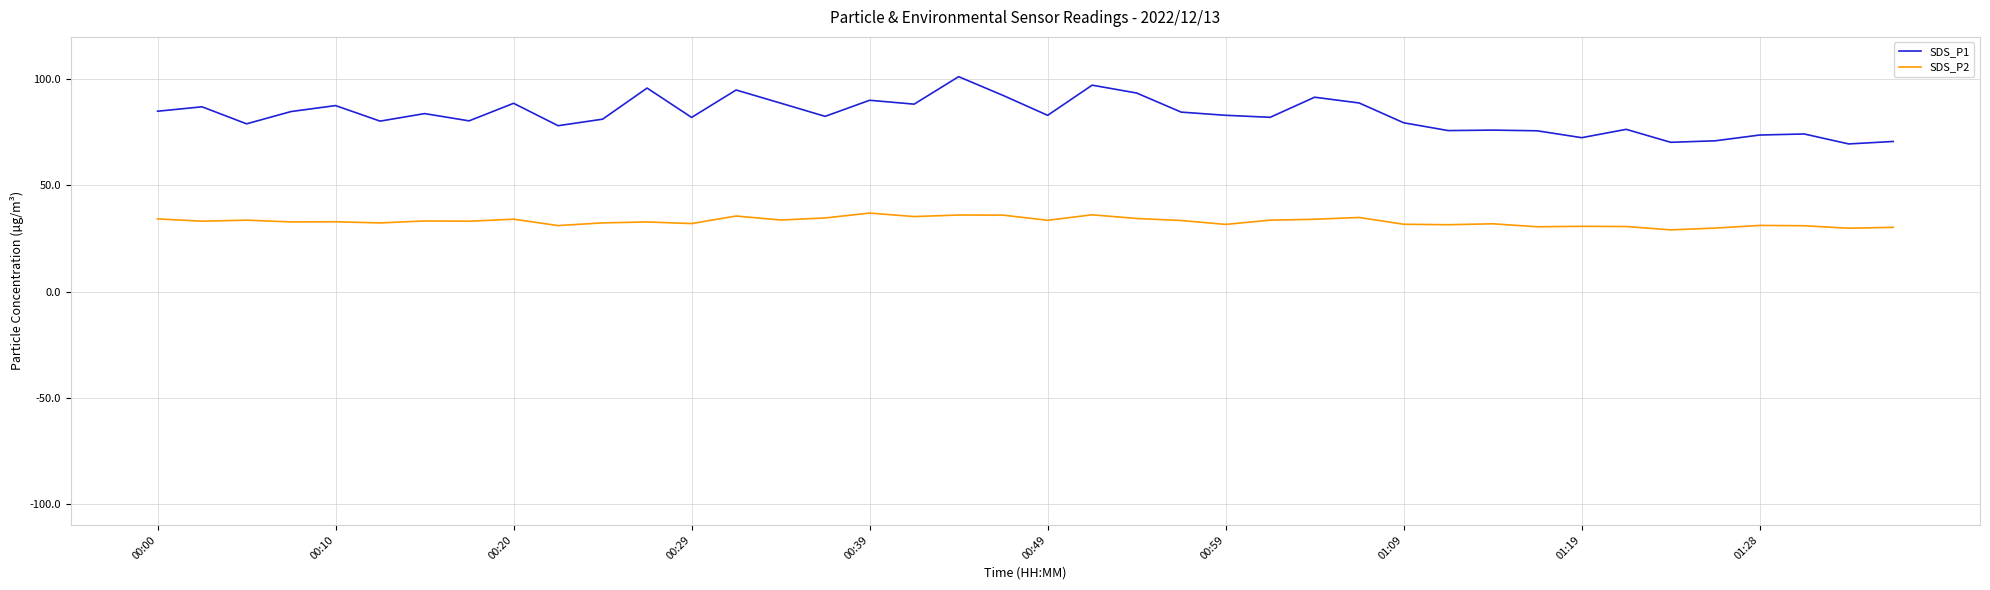

Which series has the largest range (max minus min)?

SDS_P1